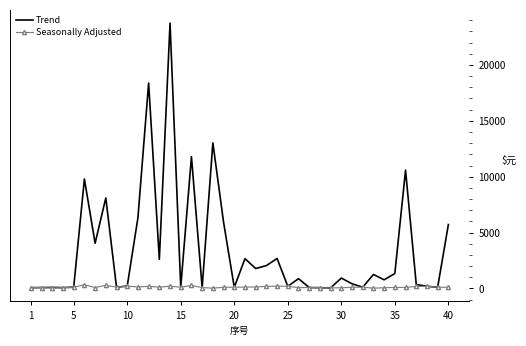

Which series has the largest total across all categories?

Trend